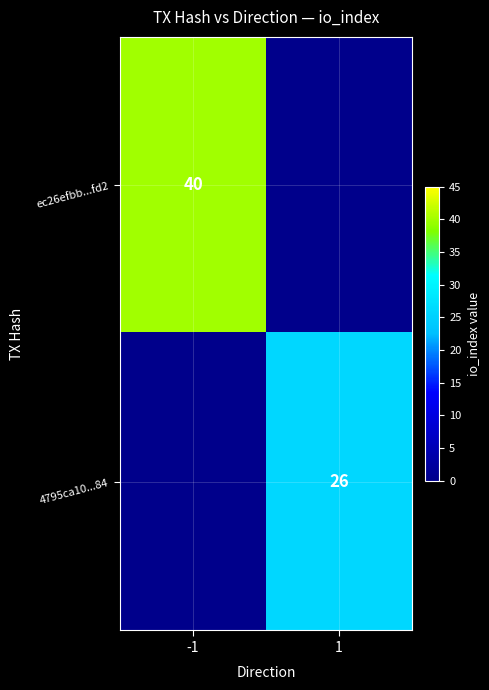

Is the value of 4795ca10...84 at 1 greater than the value of ec26efbb...fd2 at -1?

No